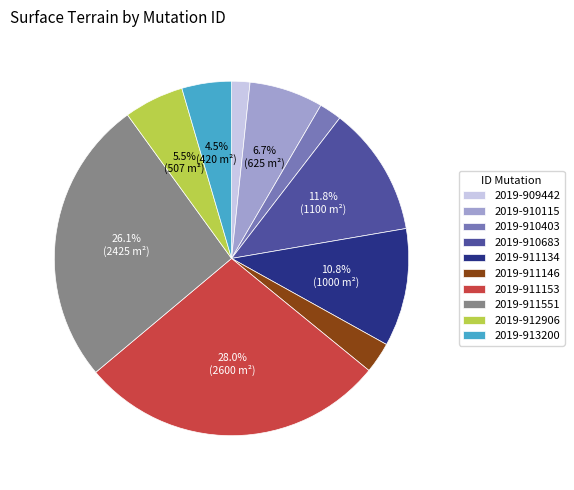

Is 2019-909442 the majority of the pie?

No